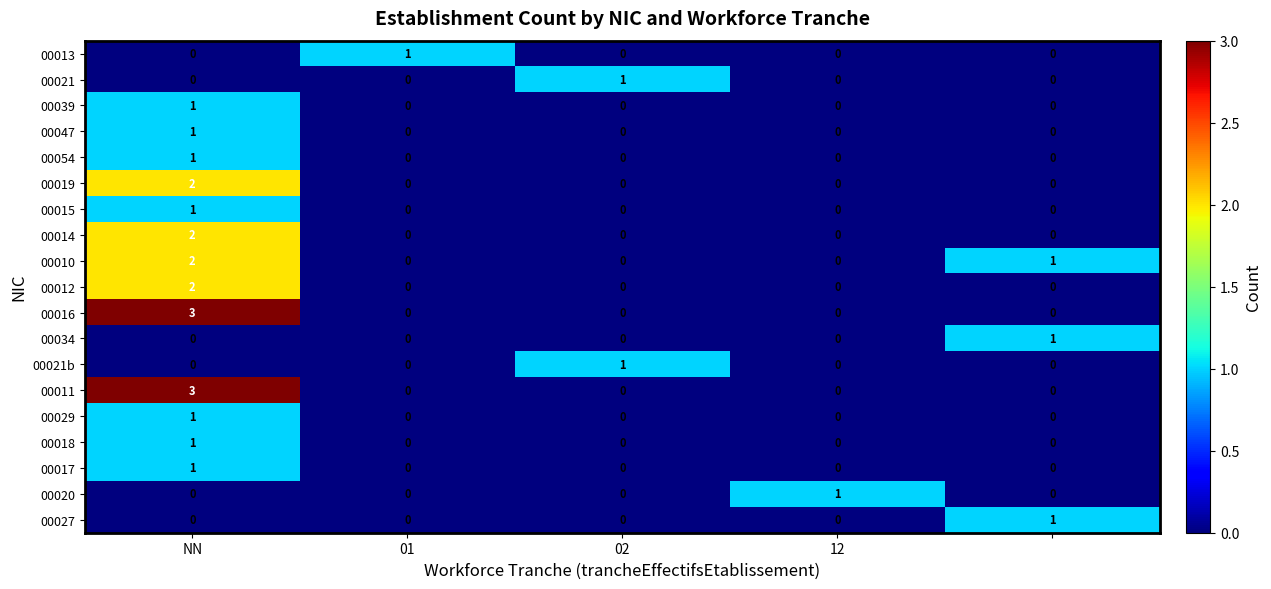

At how many categories does at least one series exceed 0?

5